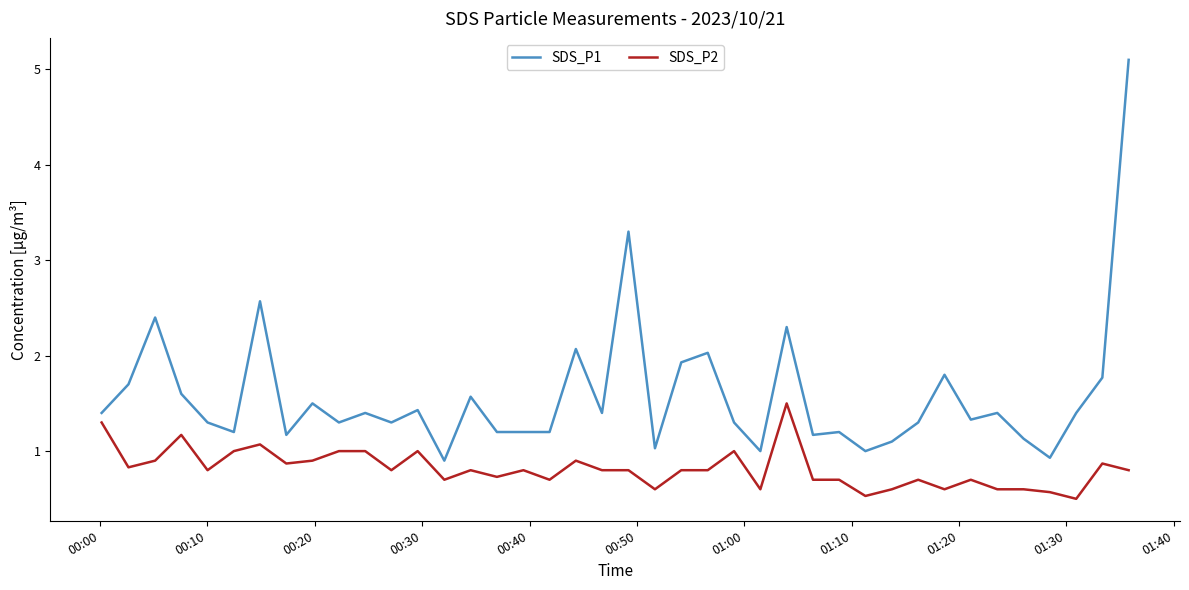

Which series has the widest spread of values?

SDS_P1